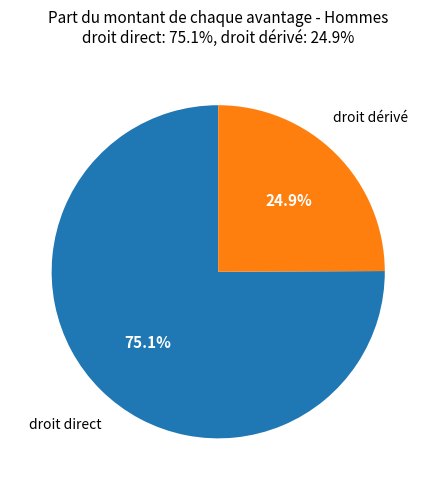

Does any single category account for the majority?

Yes